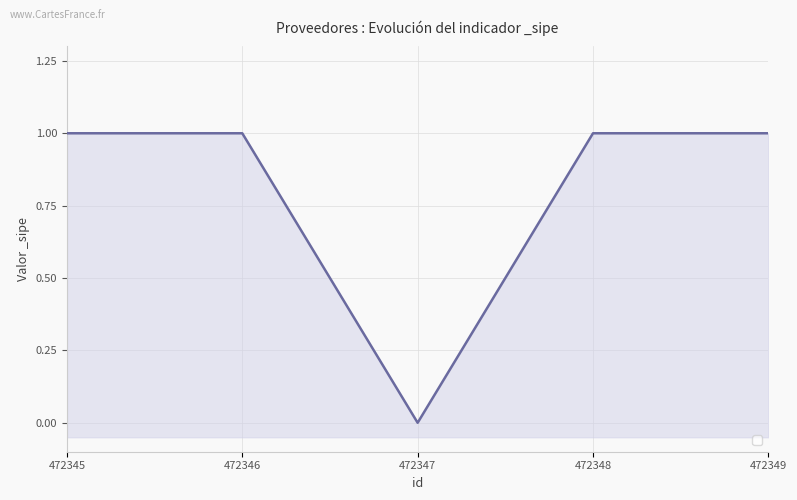

What is the difference between the second highest and minimum values?

1